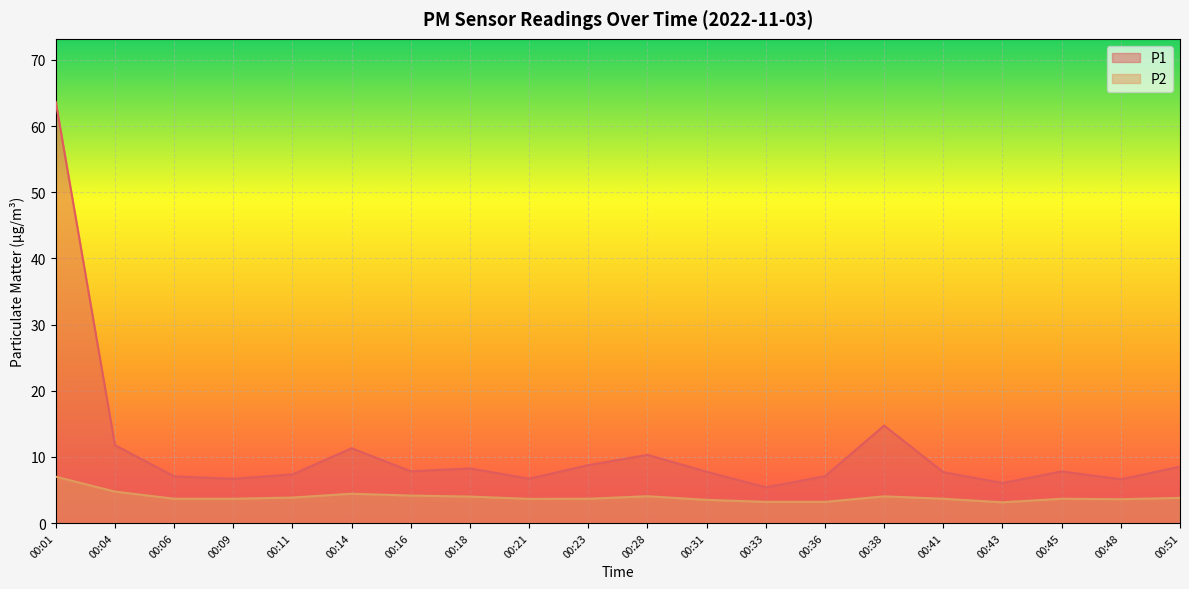

What is the value of the P2 point at the 20th from the left?

3.8